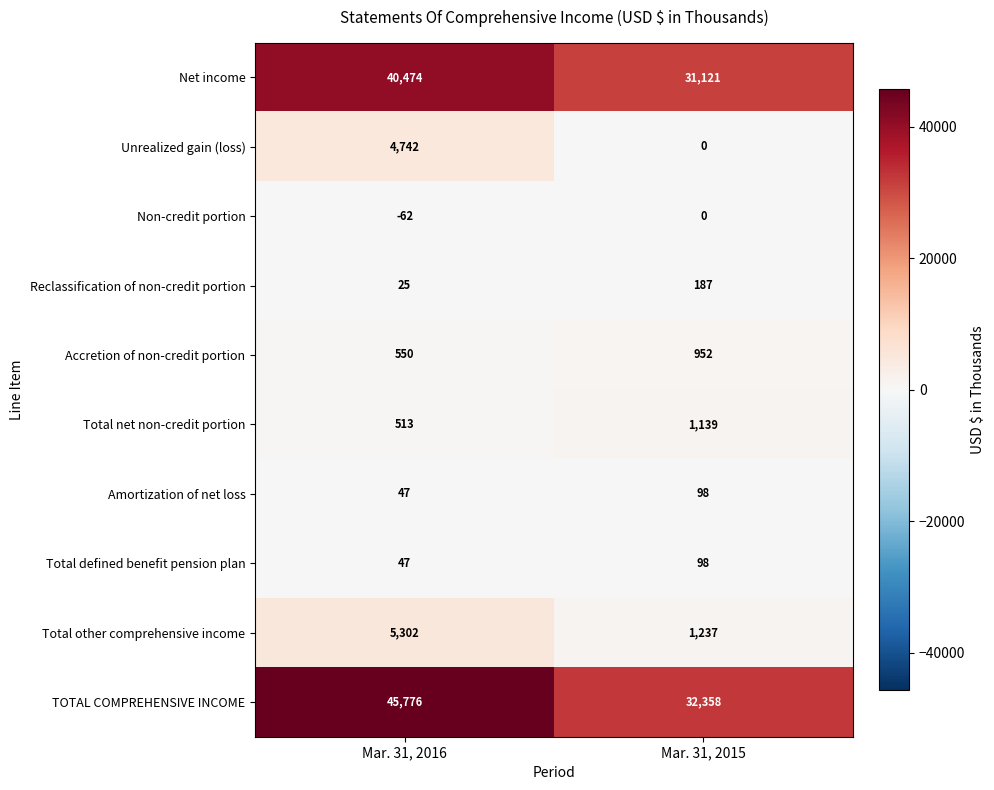

Reading left to right, extract all data points from this chart.

Net income: Mar. 31, 2016=40474	Mar. 31, 2015=31121
Unrealized gain (loss): Mar. 31, 2016=4742	Mar. 31, 2015=0
Non-credit portion: Mar. 31, 2016=-62	Mar. 31, 2015=0
Reclassification of non-credit portion: Mar. 31, 2016=25	Mar. 31, 2015=187
Accretion of non-credit portion: Mar. 31, 2016=550	Mar. 31, 2015=952
Total net non-credit portion: Mar. 31, 2016=513	Mar. 31, 2015=1139
Amortization of net loss: Mar. 31, 2016=47	Mar. 31, 2015=98
Total defined benefit pension plan: Mar. 31, 2016=47	Mar. 31, 2015=98
Total other comprehensive income: Mar. 31, 2016=5302	Mar. 31, 2015=1237
TOTAL COMPREHENSIVE INCOME: Mar. 31, 2016=45776	Mar. 31, 2015=32358